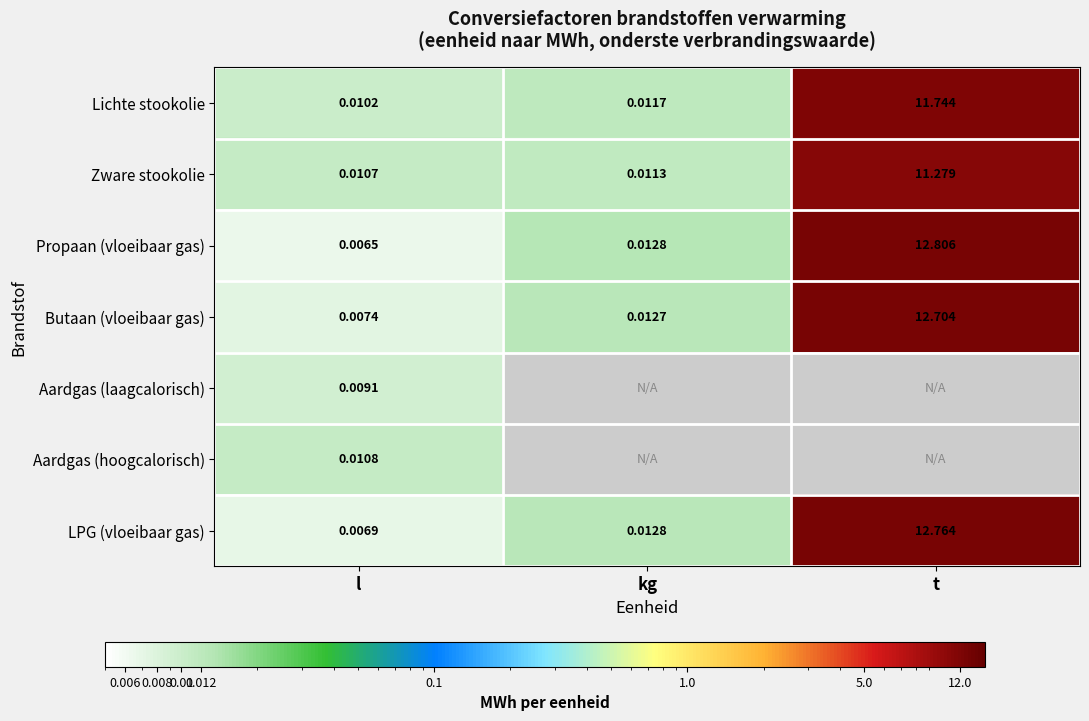

At which label is Propaan (vloeibaar gas) closest to 6?

kg